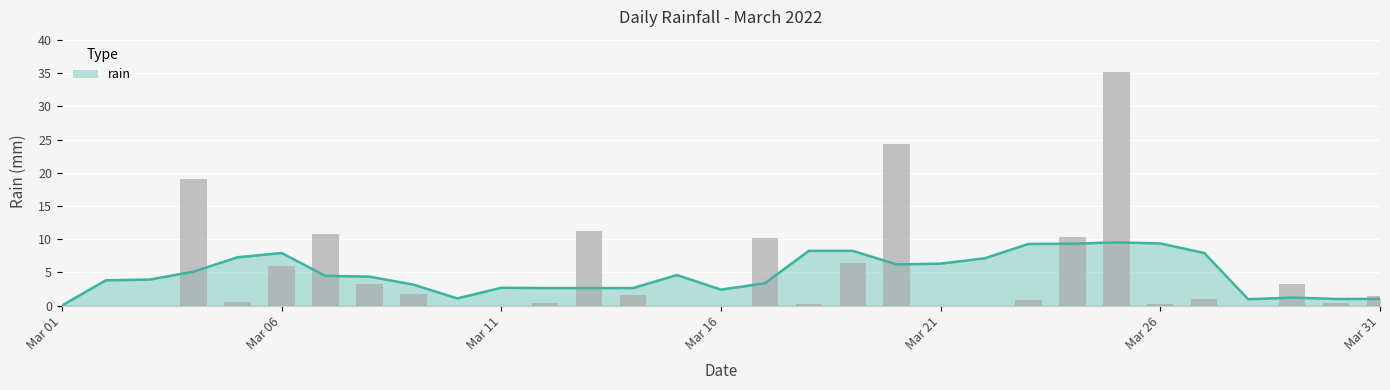

Where is the data nearest to the value 17?

2022-03-04